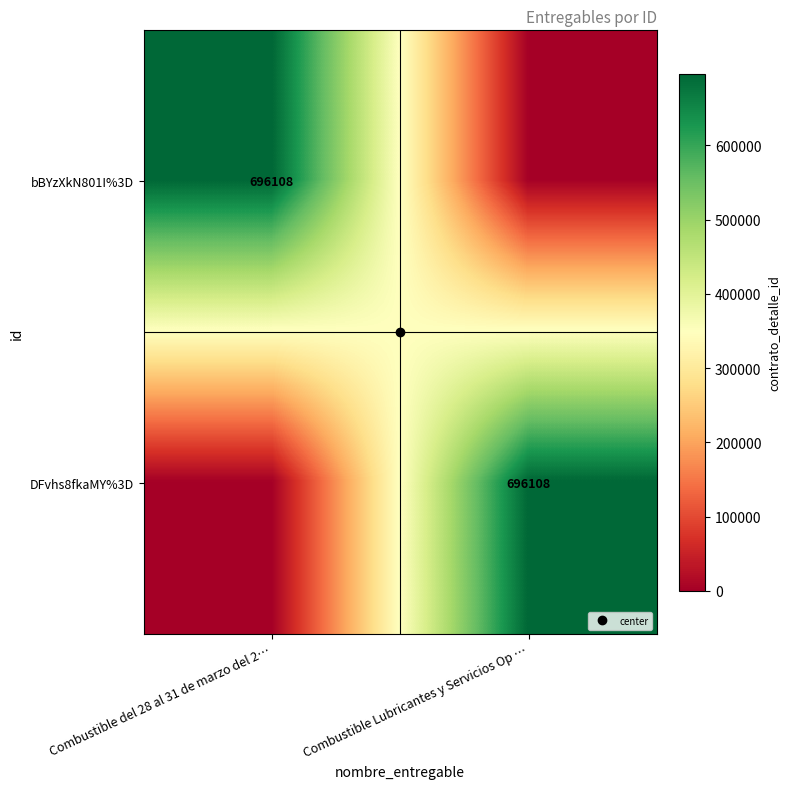

Between Combustible Lubricantes y Servicios Op … and Combustible del 28 al 31 de marzo del 2…, which is larger?

Combustible del 28 al 31 de marzo del 2…